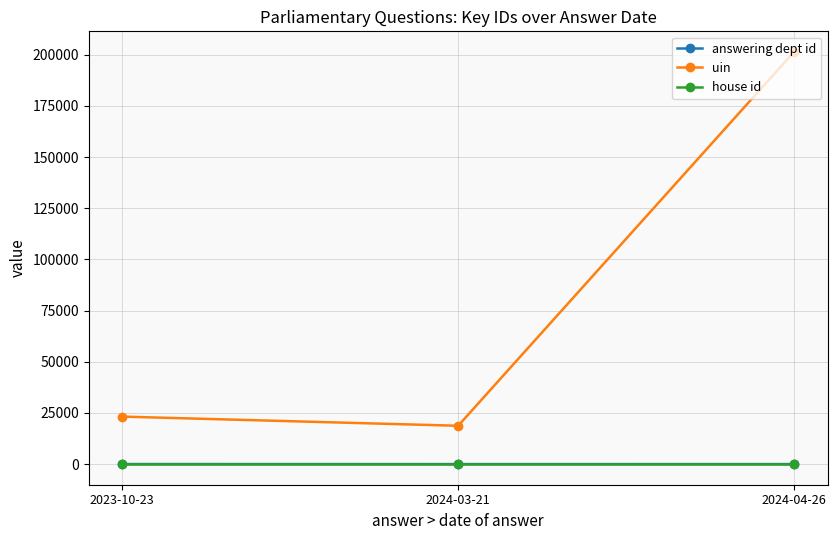

What is the average value of the house id series?

1